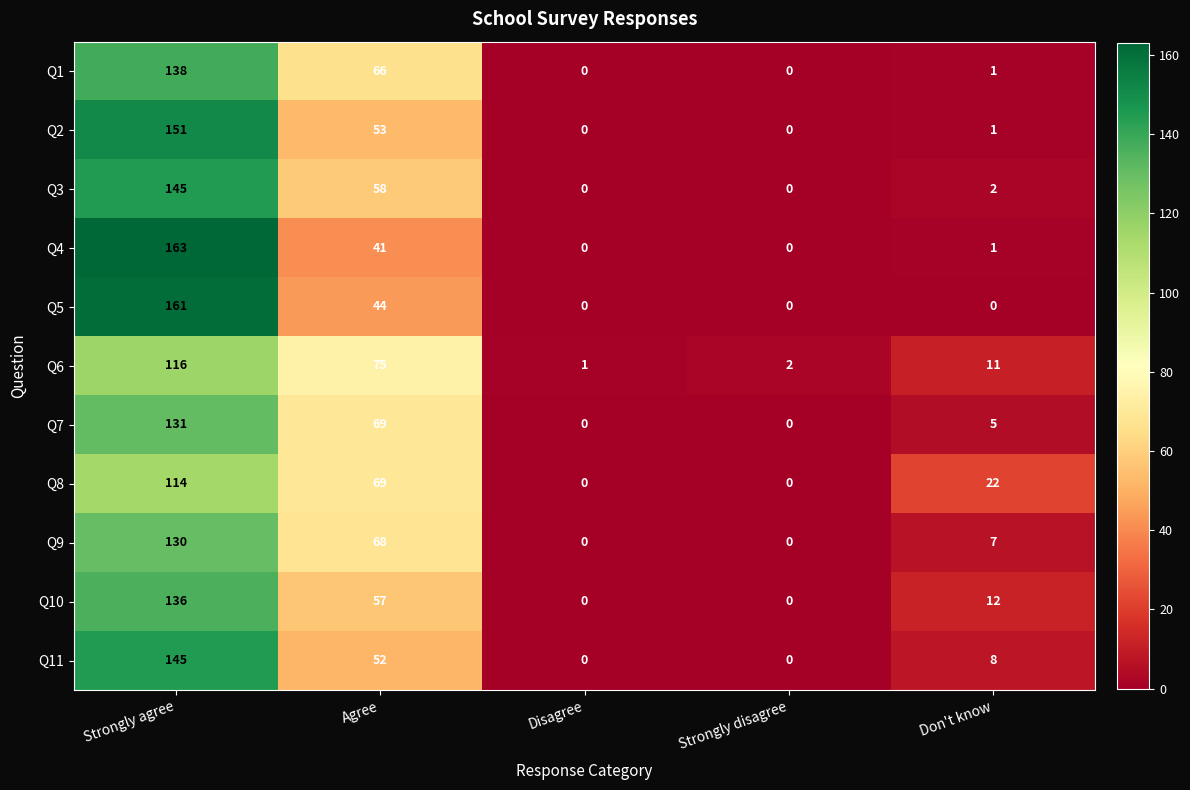

Rank the categories by Q6 value from highest to lowest.

Strongly agree, Agree, Don't know, Strongly disagree, Disagree